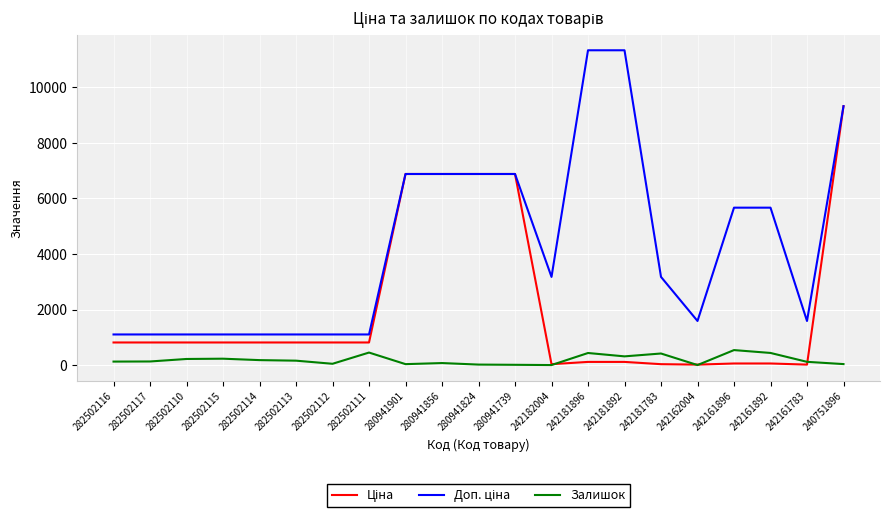

At which category is the sum across all series the highest?

240751896